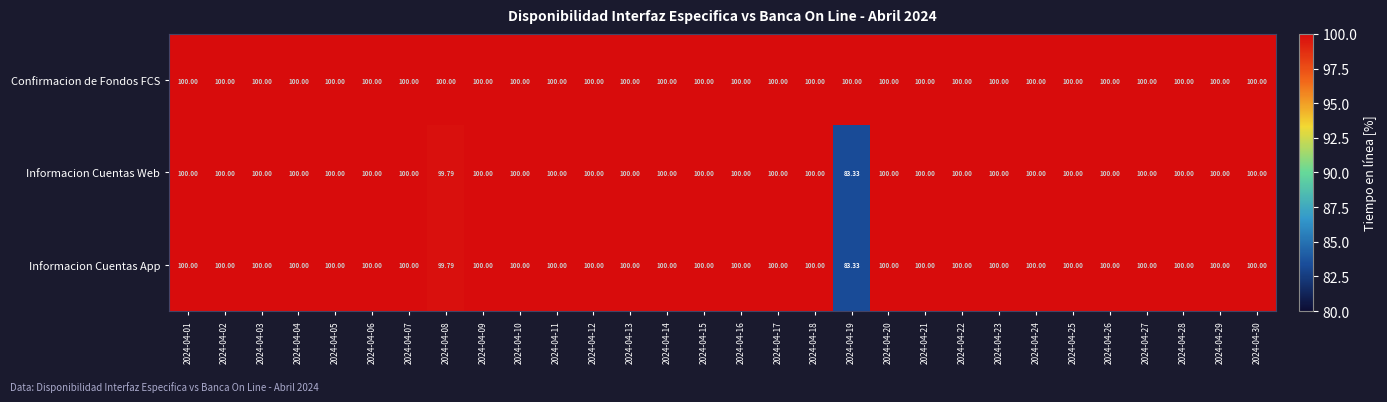

Which series has the largest total across all categories?

Confirmacion de Fondos FCS